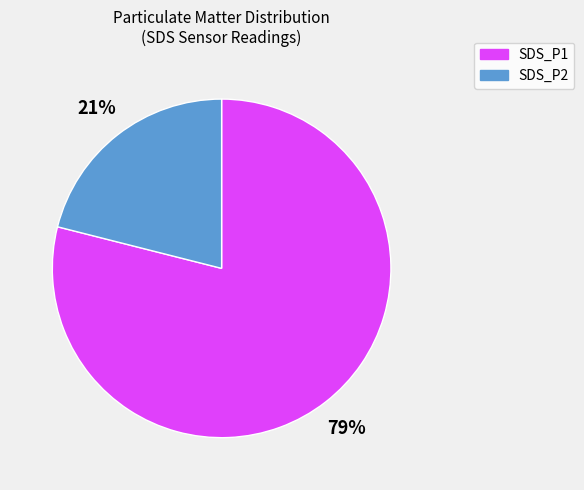

True or false: SDS_P1 accounts for 79% of the total.

True